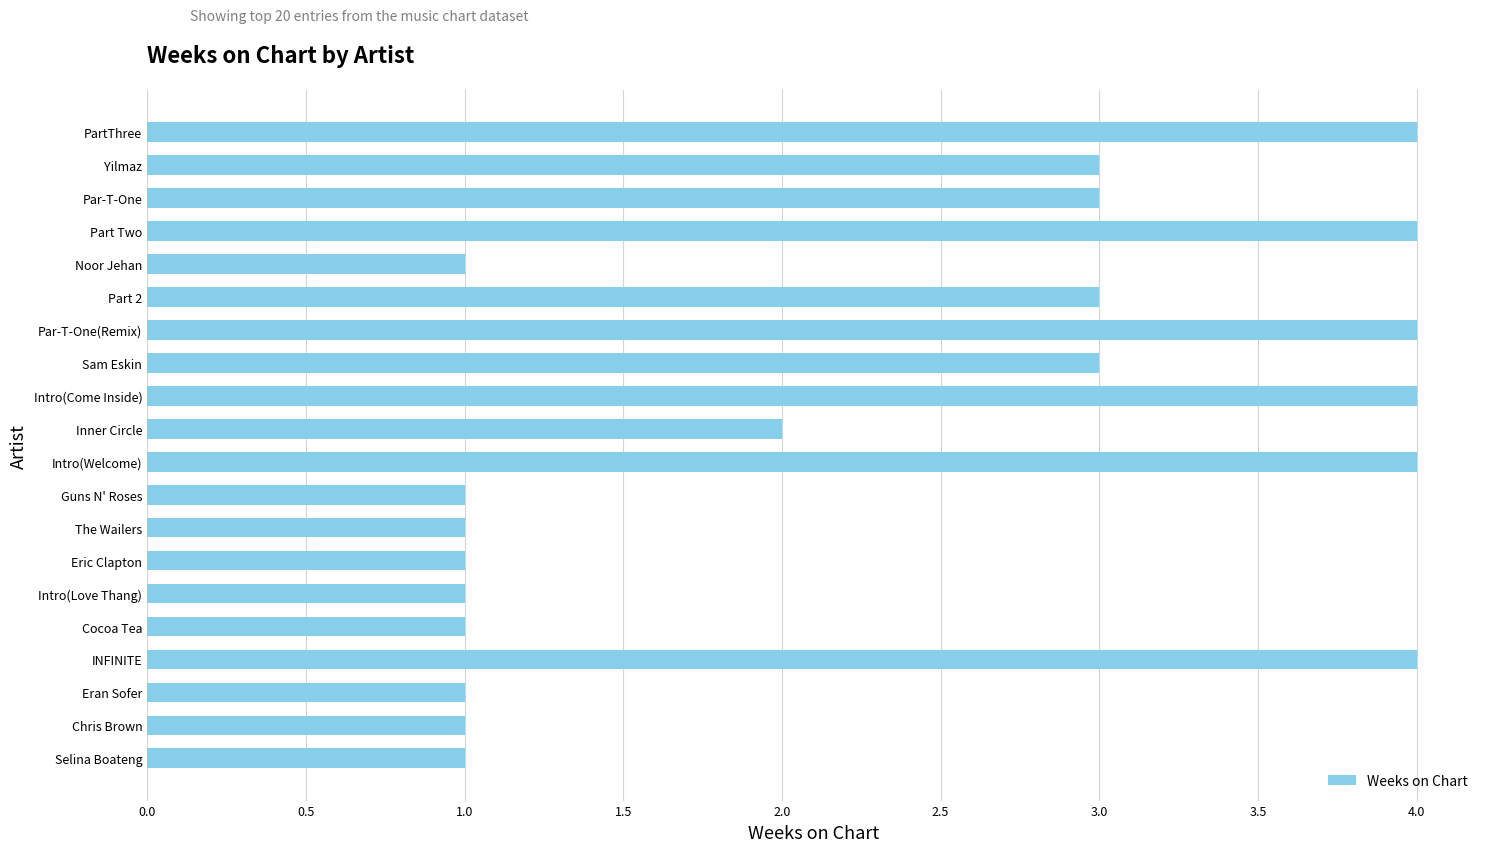

The chart shows a value of 1 at Intro(Love Thang). True or false?

True